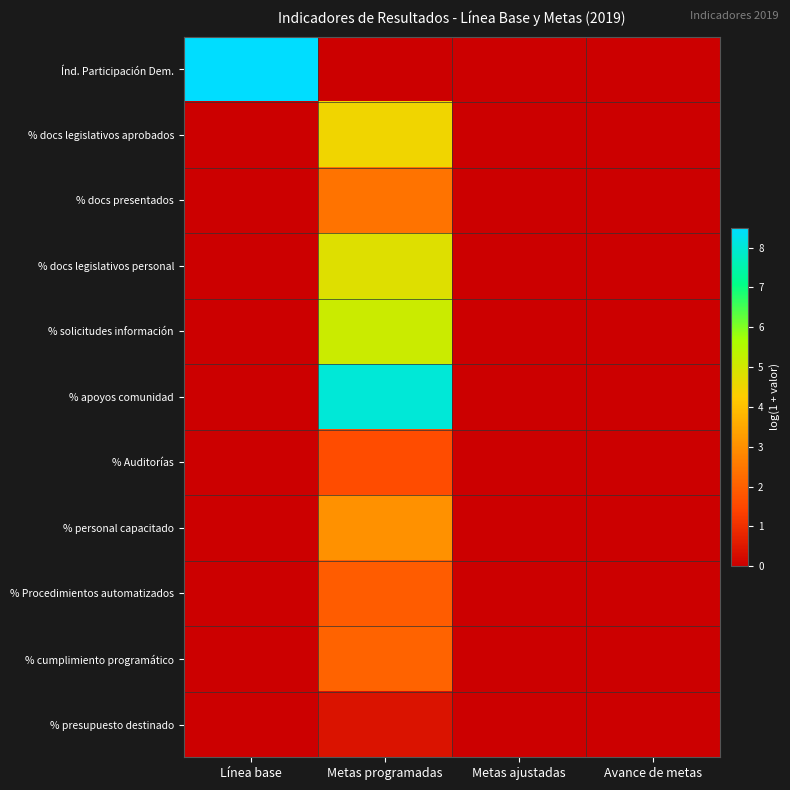

At how many categories does at least one series exceed 7?

2